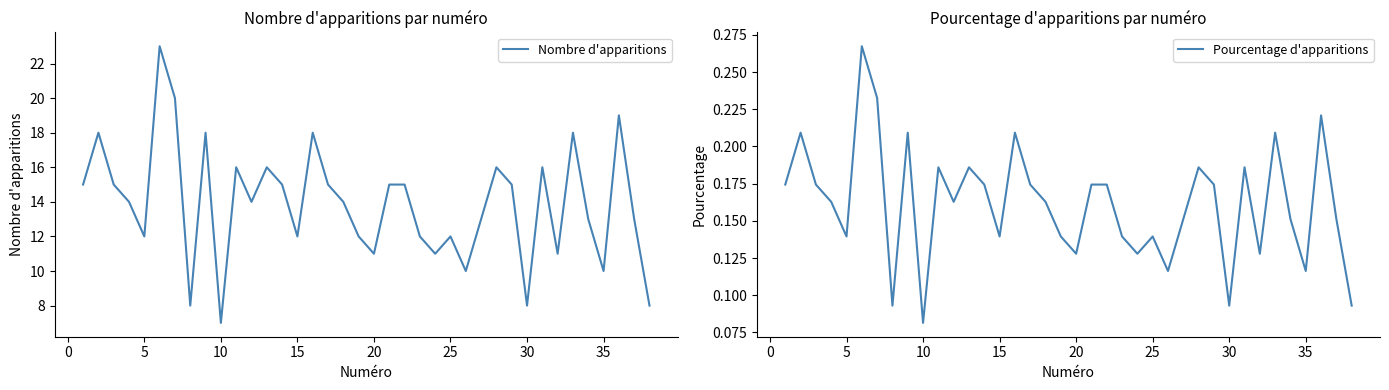

What is the value of the Nombre d'apparitions point at the 37th from the left?

13.0